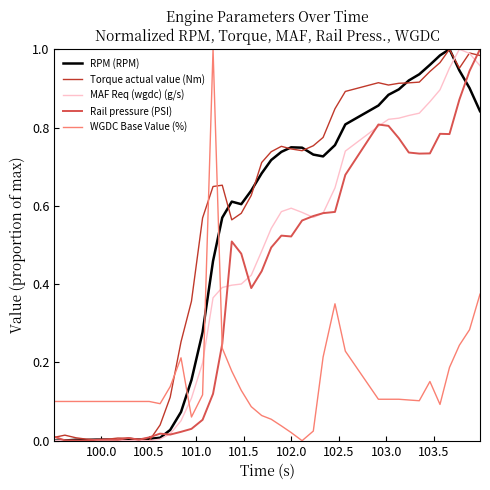

True or false: Rail pressure (PSI) and WGDC Base Value (%) intersect in this chart.

True